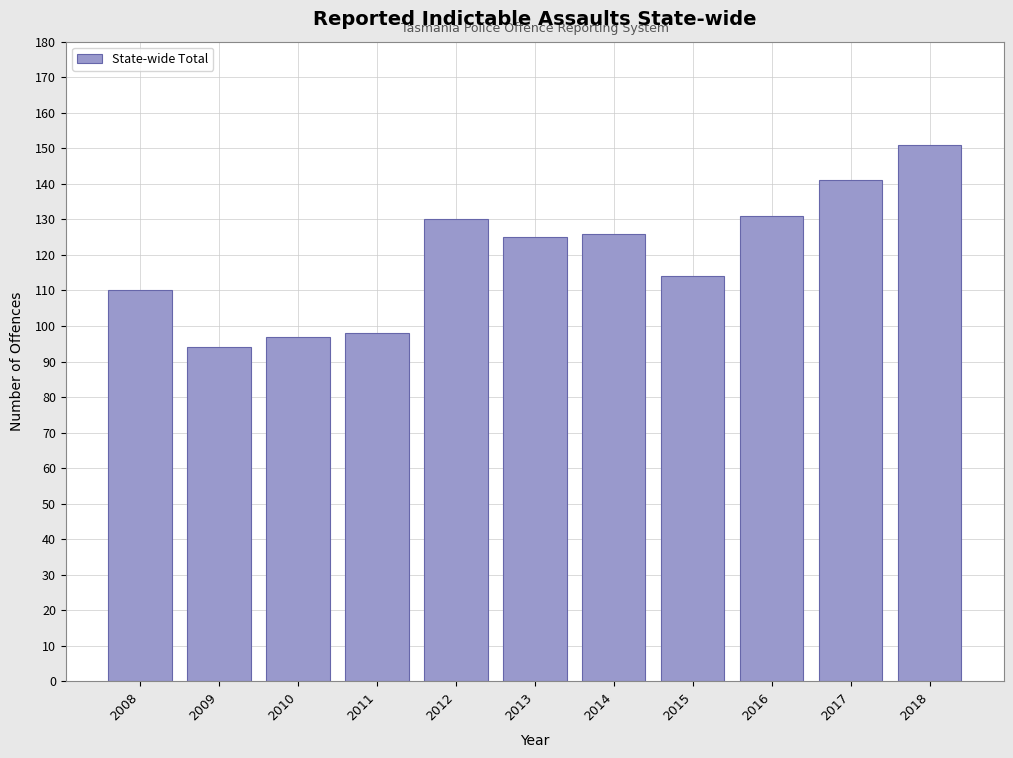

Reading left to right, transcribe all the data shown in this chart.

2008=110	2009=94	2010=97	2011=98	2012=130	2013=125	2014=126	2015=114	2016=131	2017=141	2018=151